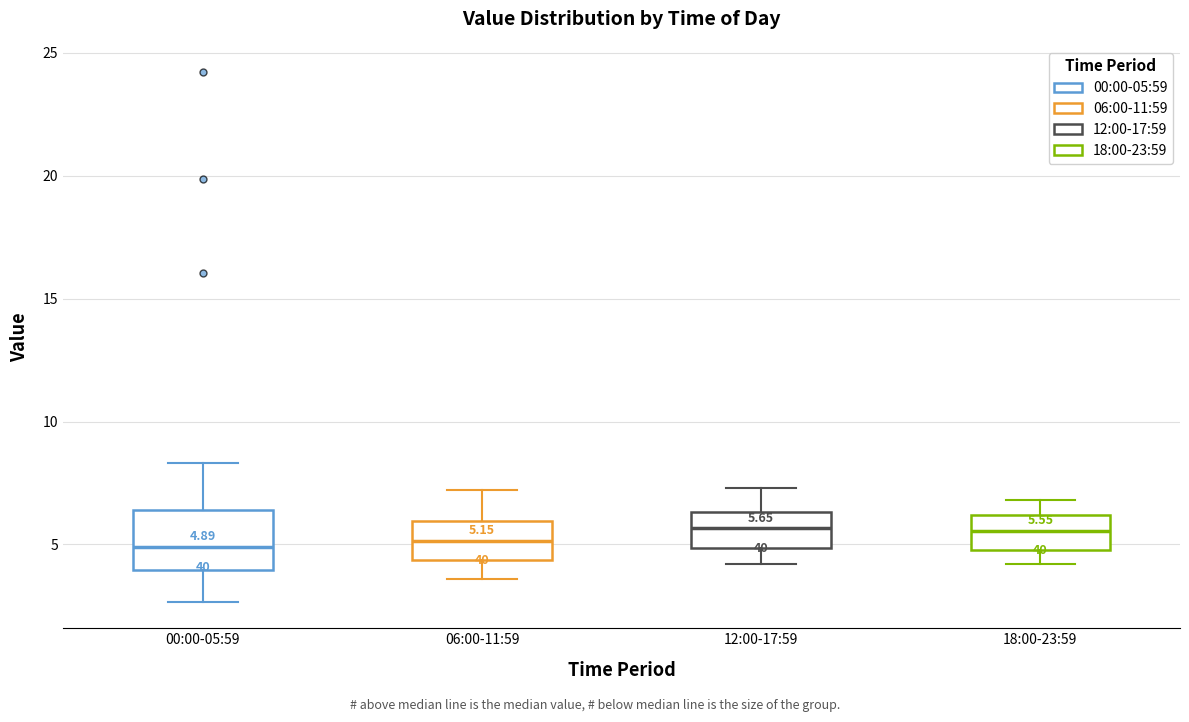

Which box is the tallest, from its lower edge to its upper edge?

00:00-05:59